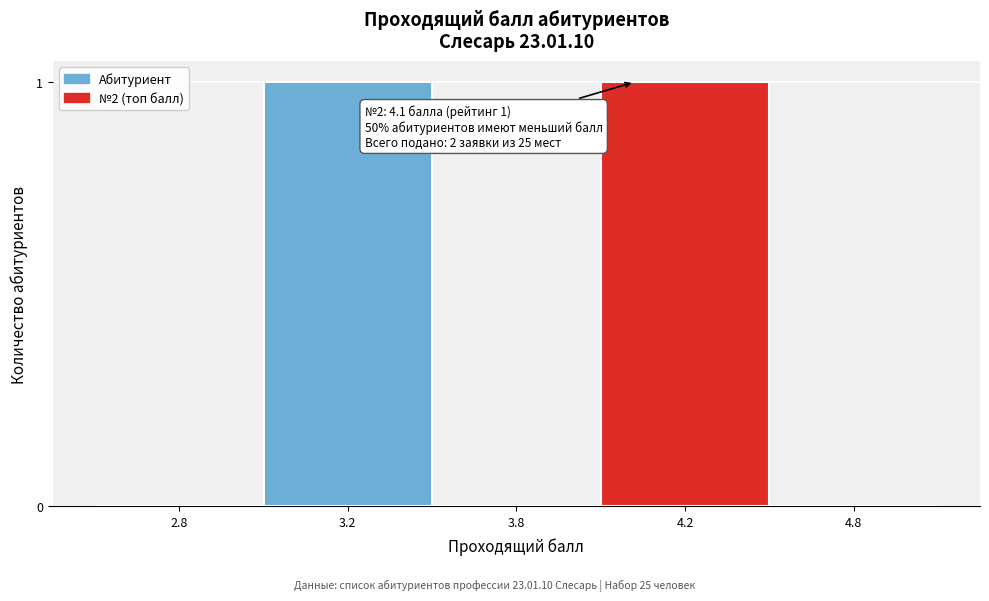

Reading right to left, what are all the values shown in this chart?

4.8=0	4.2=1	3.8=0	3.2=1	2.8=0